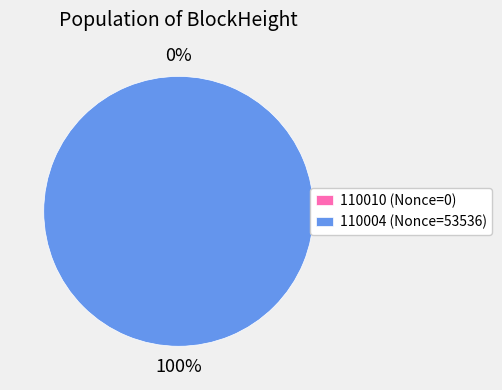

What is the total percentage of 110010 and 110004?

100.0%